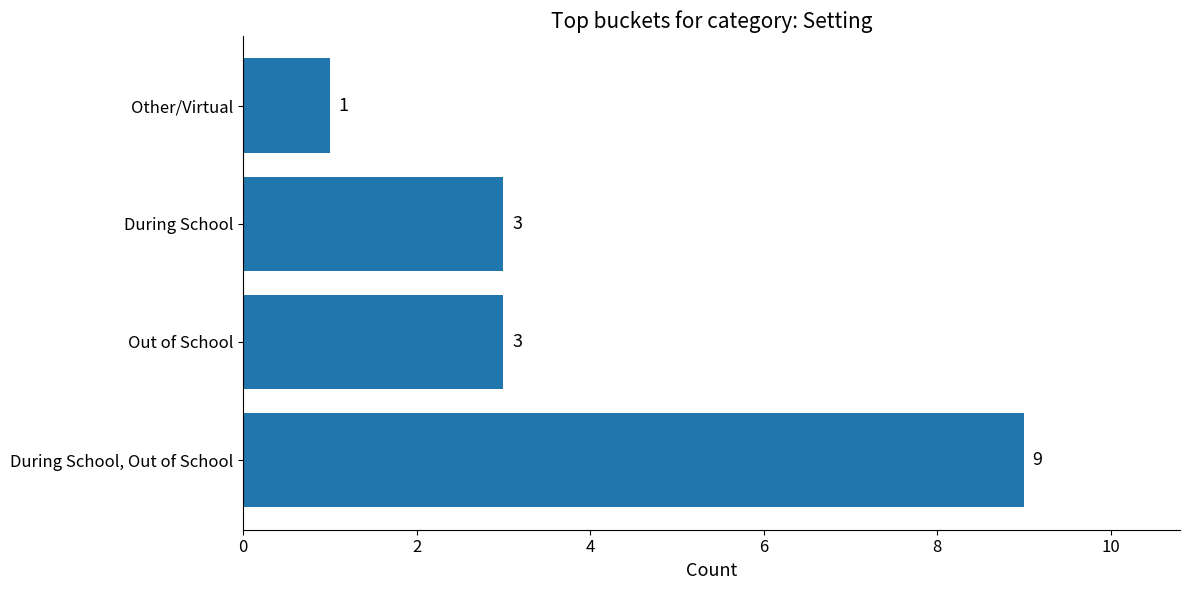

Is it true that the value at During School is 4?

False